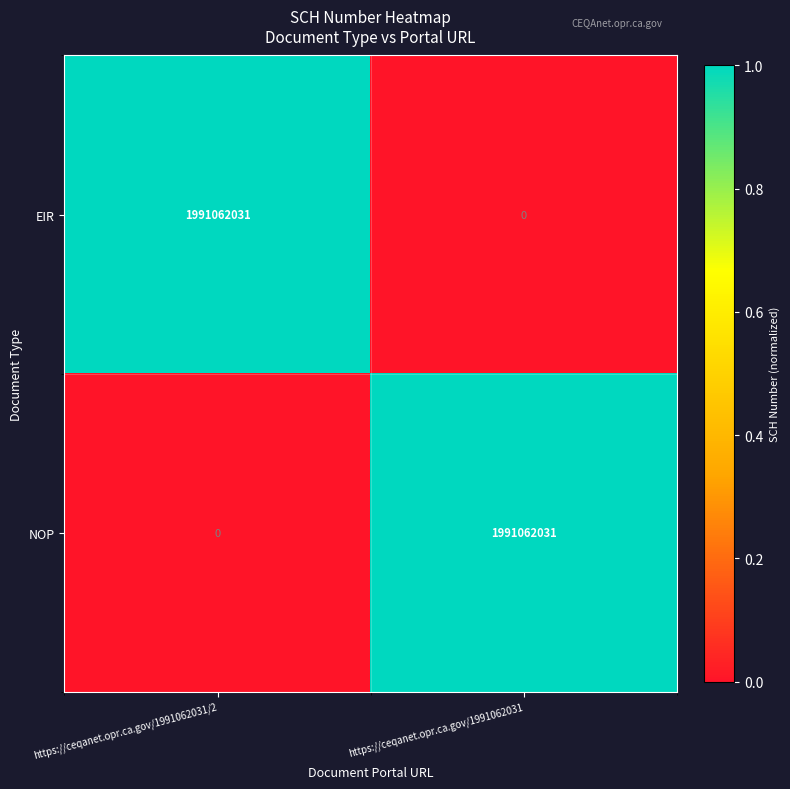

Reading right to left, extract all data points from this chart.

EIR: 0	1991062031
NOP: 1991062031	0